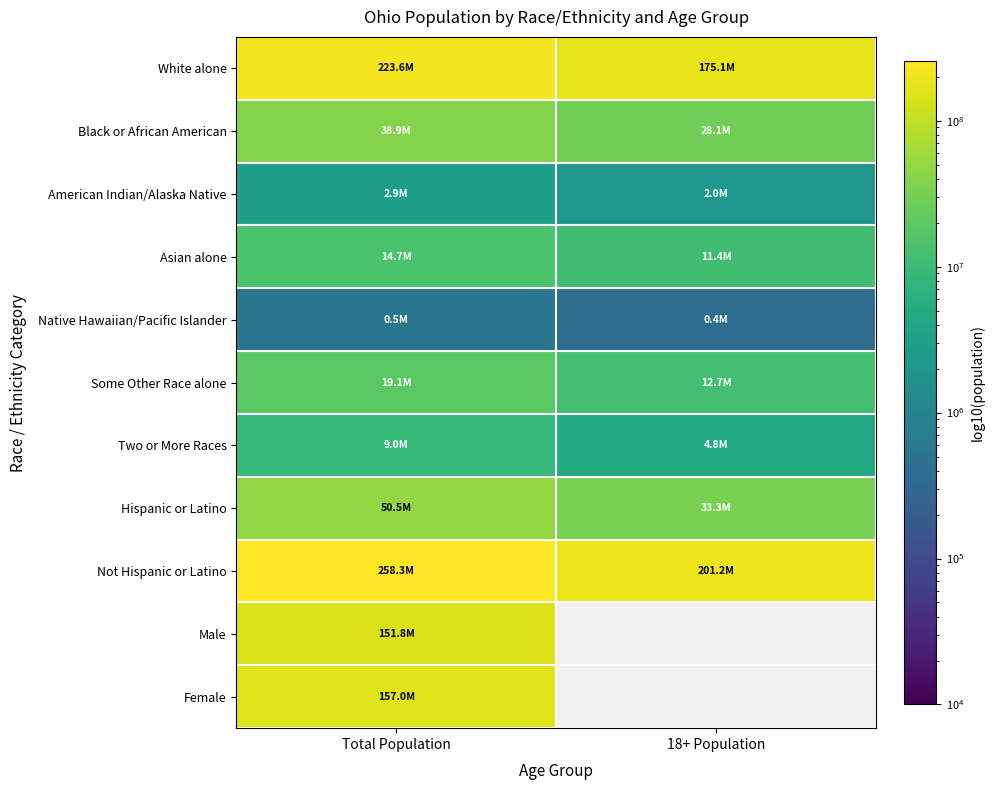

Between Total Population and 18+ Population, which is larger?

Total Population